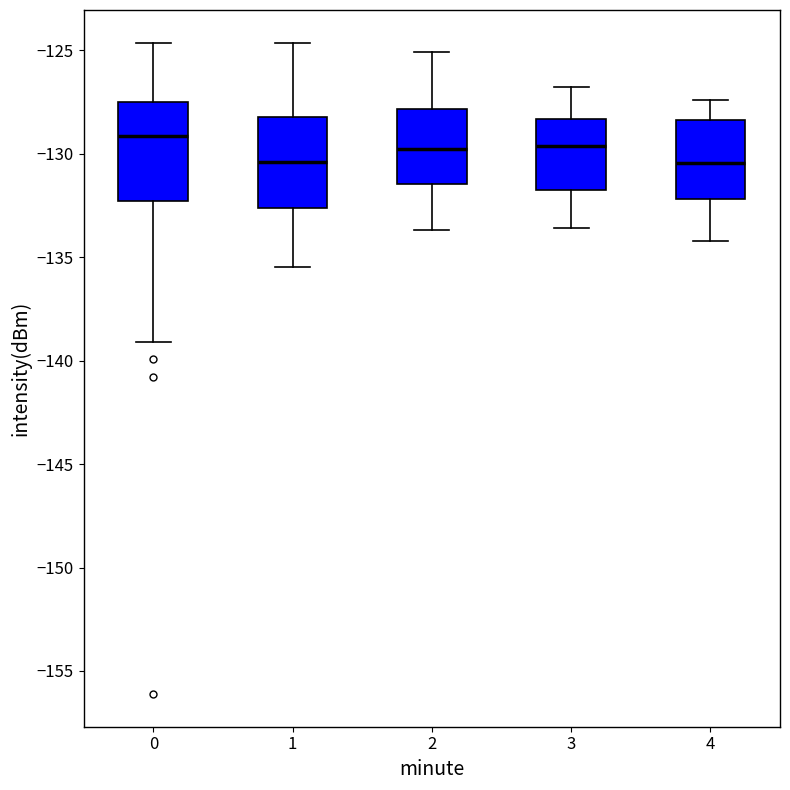

Where is the lower edge of the box at x = 0 on the y-axis? The values are not printed on the chart, so give them approximately, as read against the axis.

-132.5